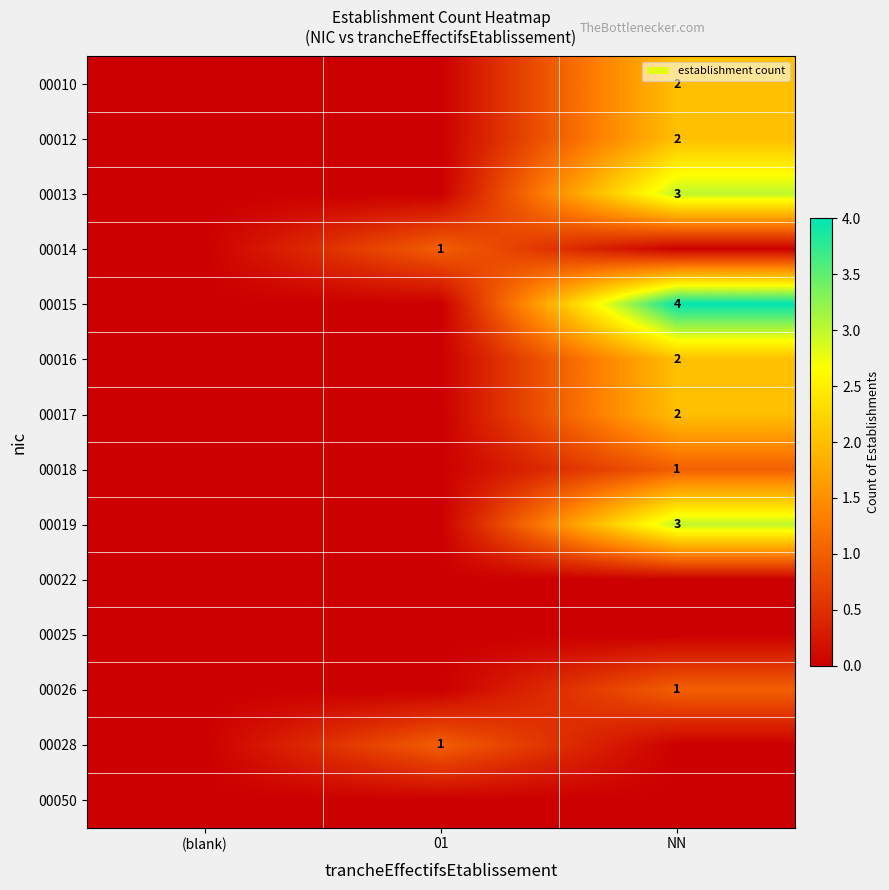

True or false: 00019 has a value of 3 at NN.

True